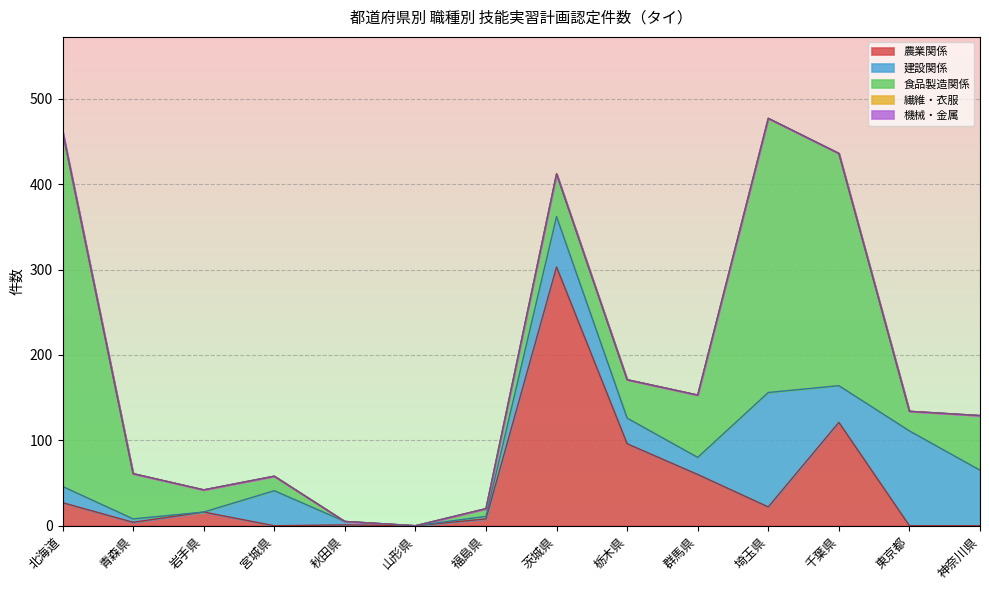

Reading left to right, transcribe all the data shown in this chart.

農業関係: 27	4	16	0	1	0	8	303	96	60	22	121	0	0
建設関係: 19	4	0	41	4	0	3	59	30	20	134	43	111	65
食品製造関係: 415	53	26	17	0	0	9	50	45	73	321	272	23	64
繊維・衣服: 0	0	0	0	0	0	0	0	0	0	0	0	0	0
機械・金属: 2	0	0	0	0	0	0	0	0	0	0	0	0	0